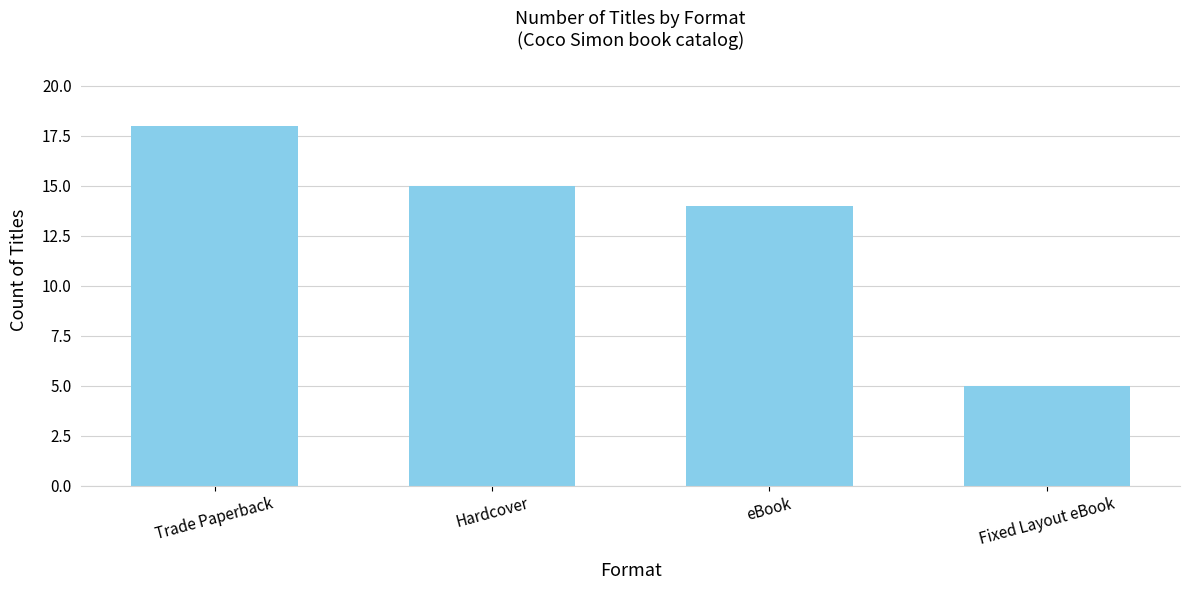

What is the smallest value displayed?

5